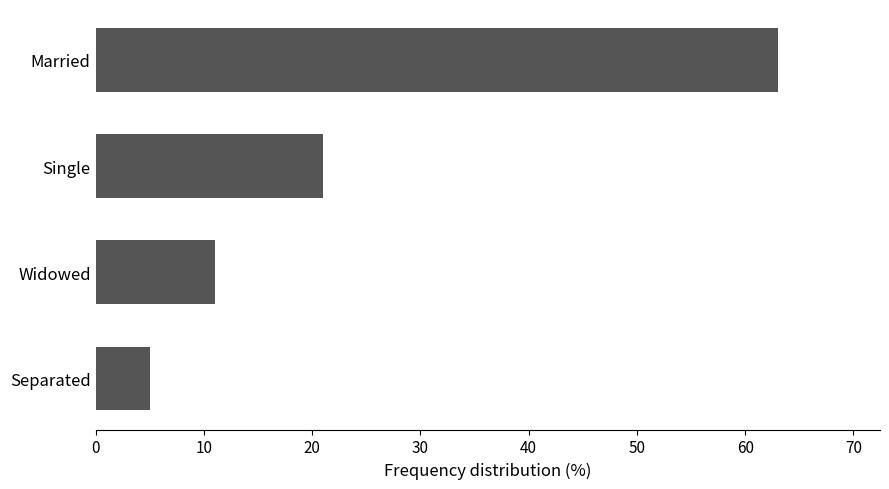

Is it true that the value at Widowed is 11?

True